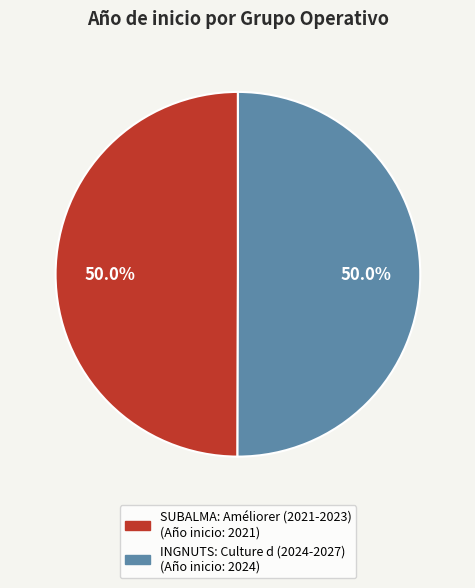

Approximately how many times larger is the value at INGNUTS: Culture d (2024-2027) compared to SUBALMA: Améliorer (2021-2023)?

1.0